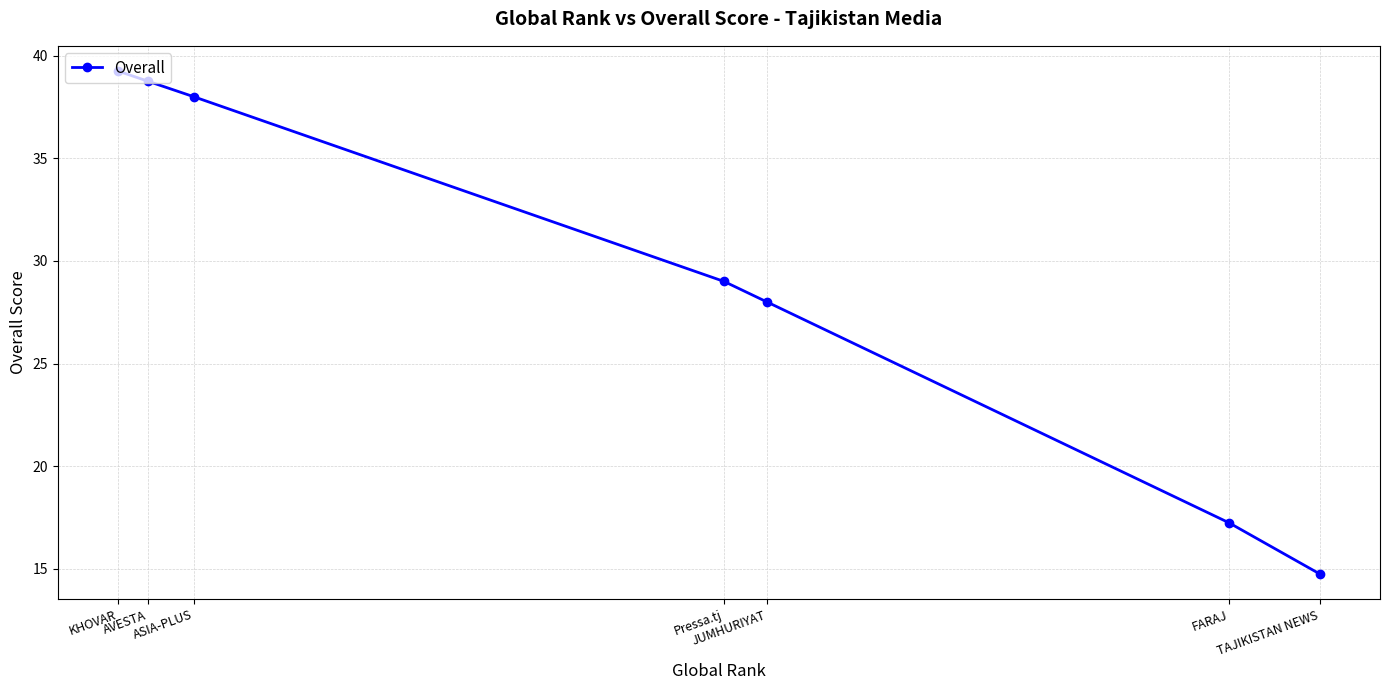

Which has a higher value, KHOVAR or AVESTA?

KHOVAR